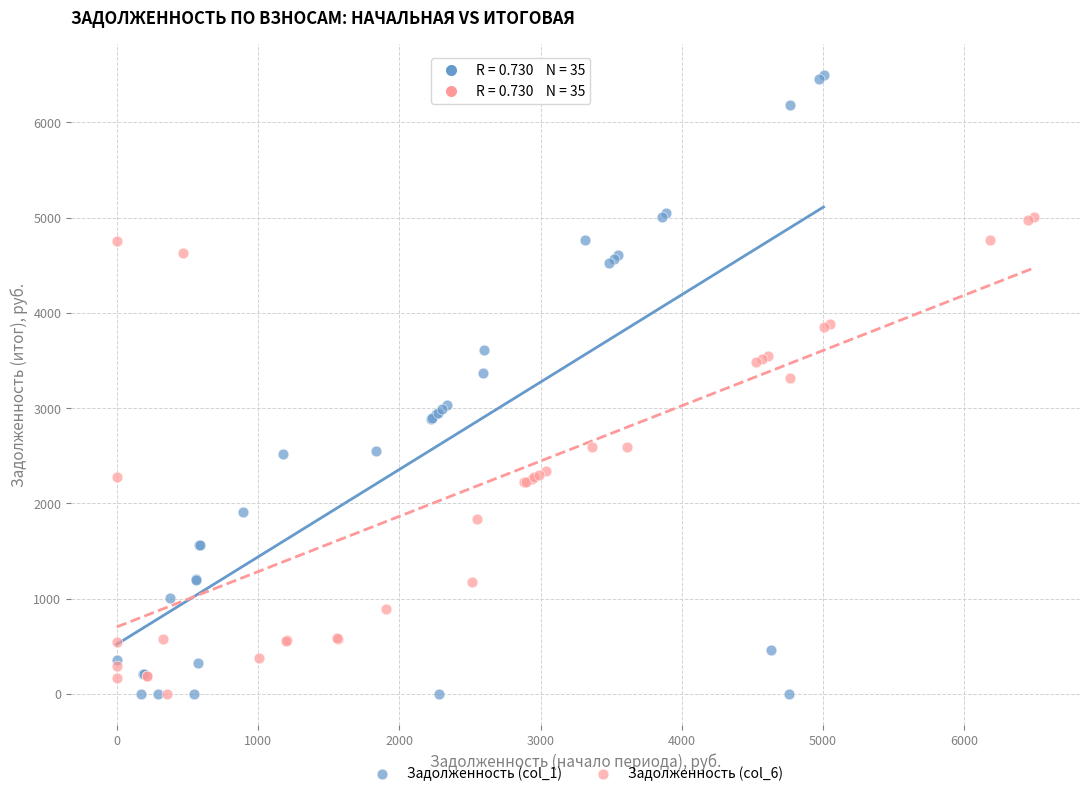

Which series reaches the maximum Y coordinate?

Задолженность (col_1)